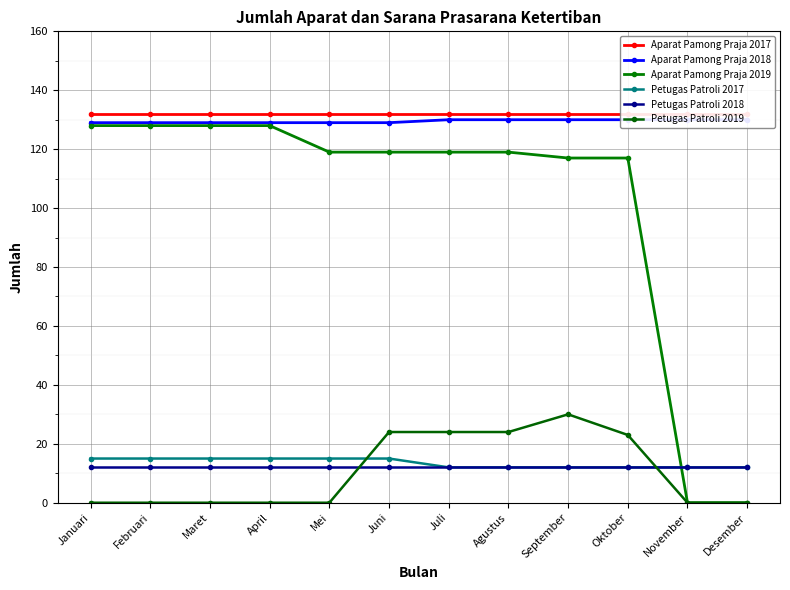

Which label corresponds to the smallest value in the chart?

November